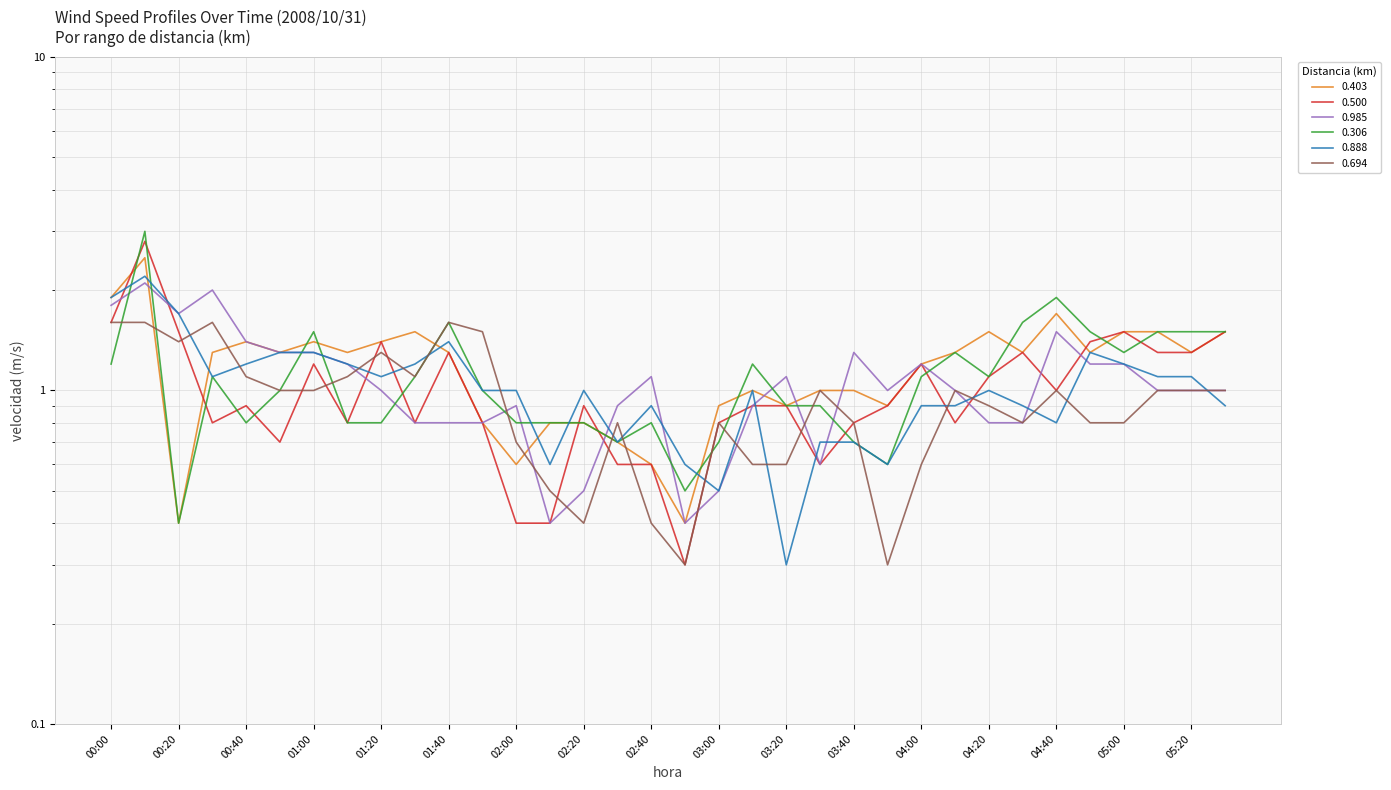

What are all the series names shown in the legend?

0.403, 0.500, 0.985, 0.306, 0.888, 0.694